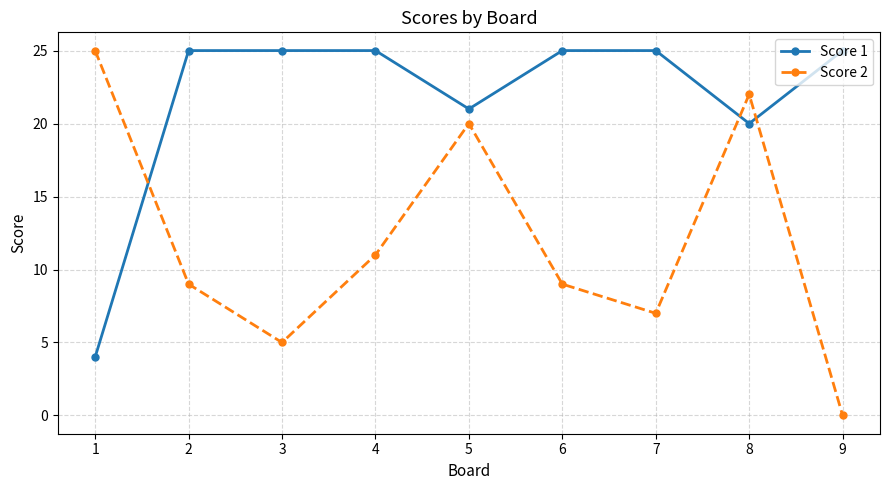

Reading left to right, transcribe all the data shown in this chart.

Score 1: 4	25	25	25	21	25	25	20	25
Score 2: 25	9	5	11	20	9	7	22	0